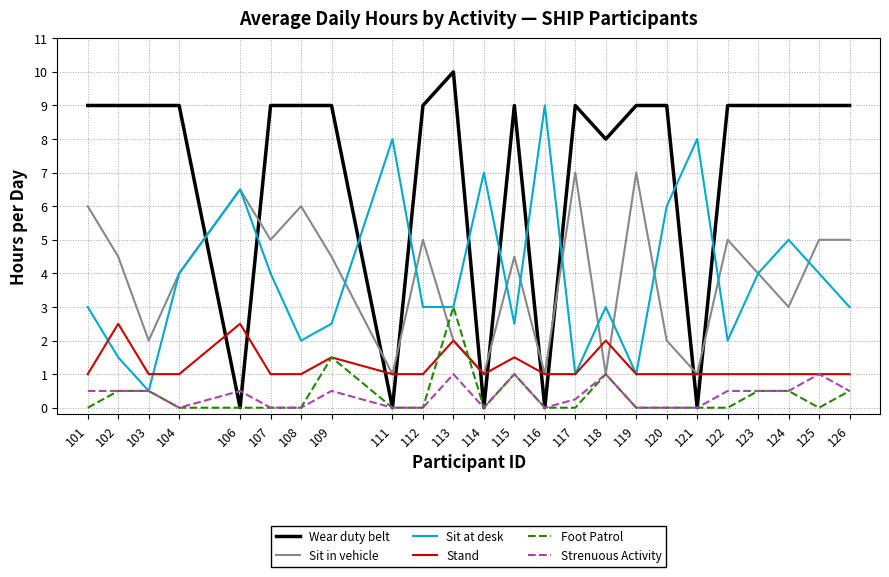

Rank the series by their maximum value, from highest to lowest.

Wear duty belt, Sit at desk, Sit in vehicle, Foot Patrol, Stand, Strenuous Activity